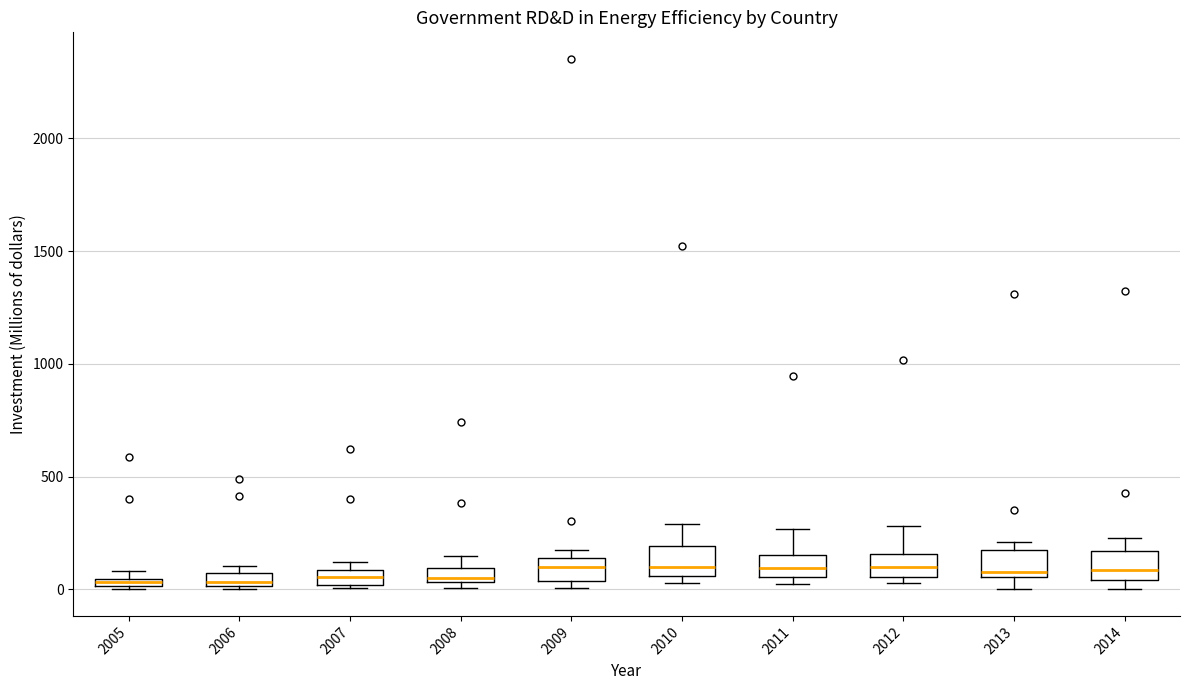

Where is the lower edge of the box at x = 2006 on the y-axis? The values are not printed on the chart, so give them approximately, as read against the axis.

0